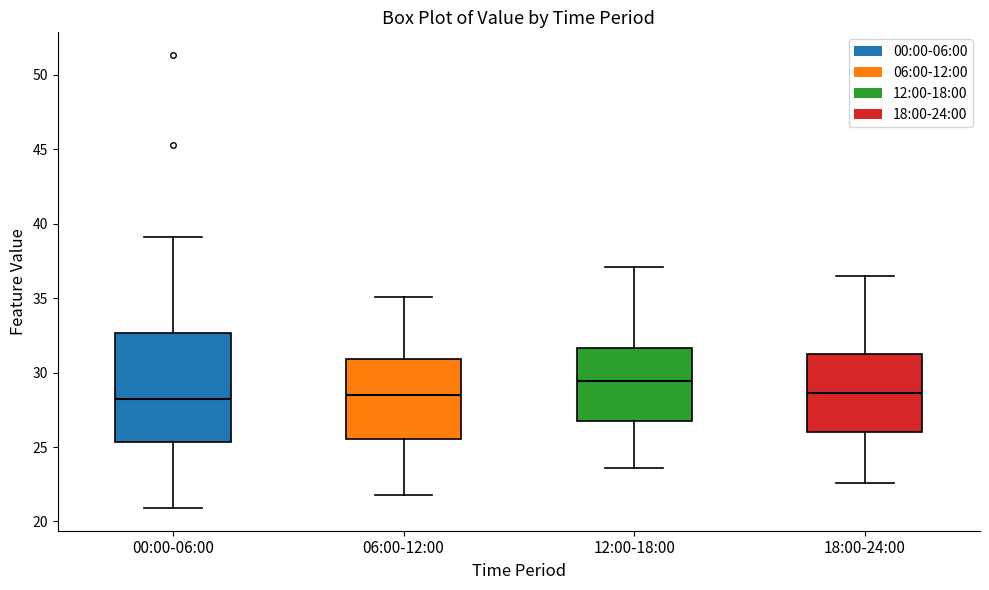

Which box has the highest median line?

12:00-18:00